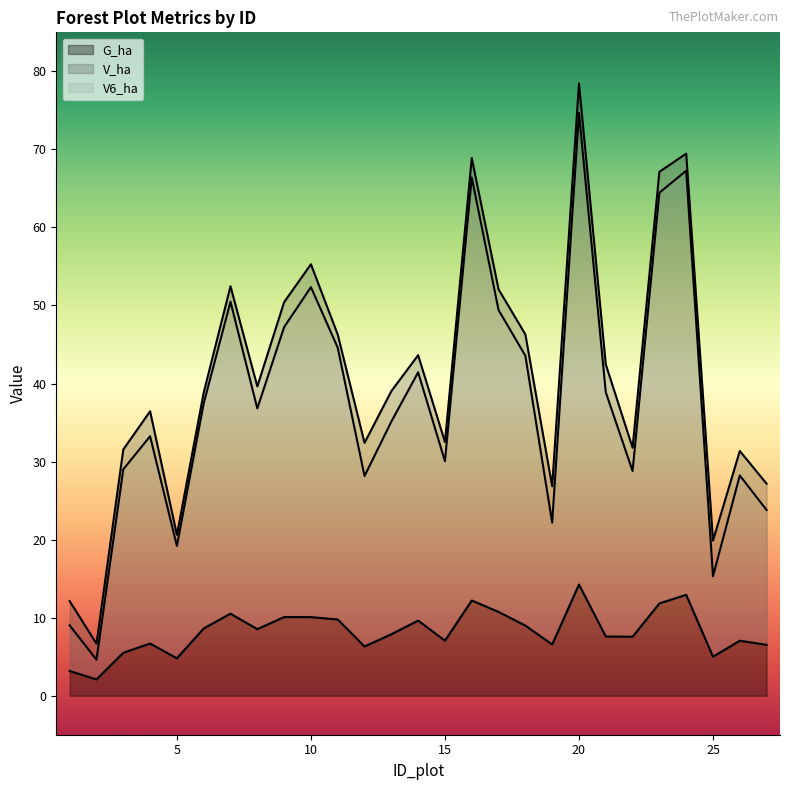

How many interior local valleys does the V_ha series have?

8